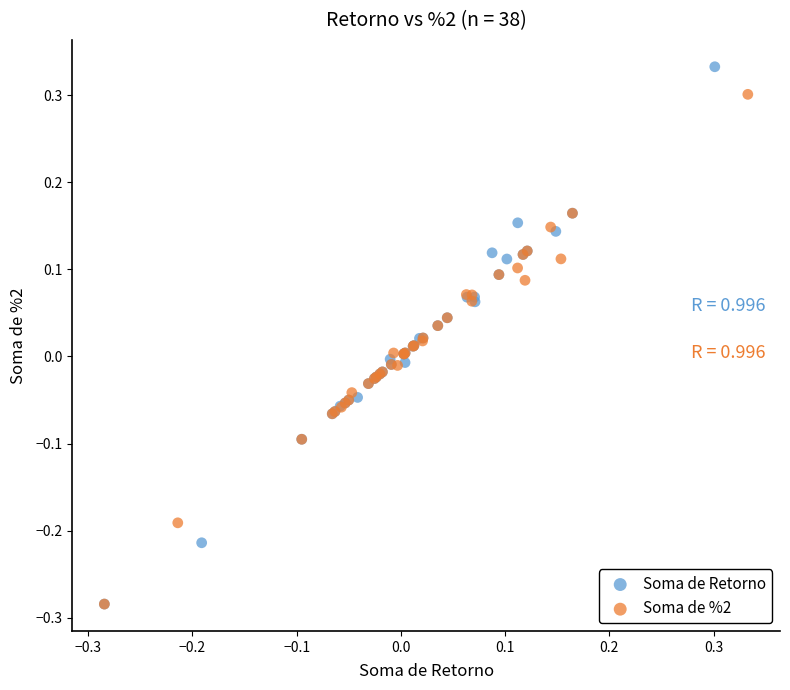

What are all the series names shown in the legend?

Soma de Retorno, Soma de %2